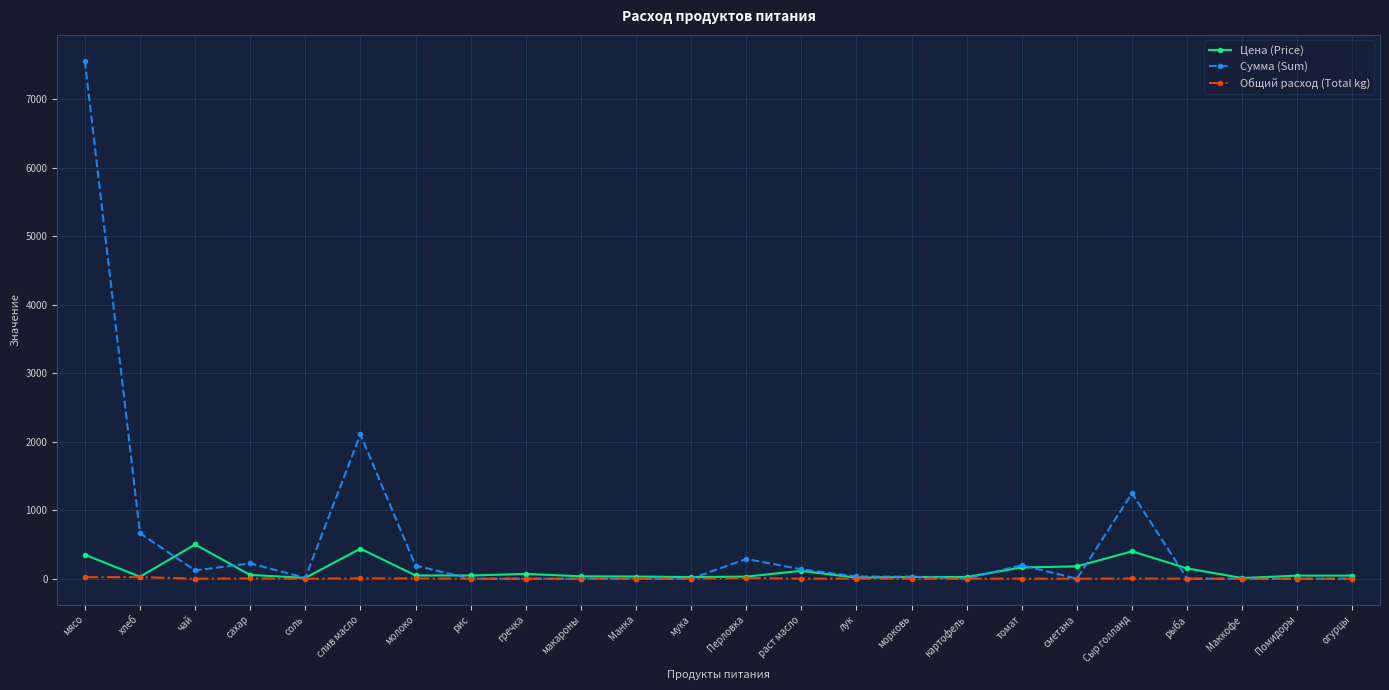

What is the maximum value for Цена (Price)?

500.0